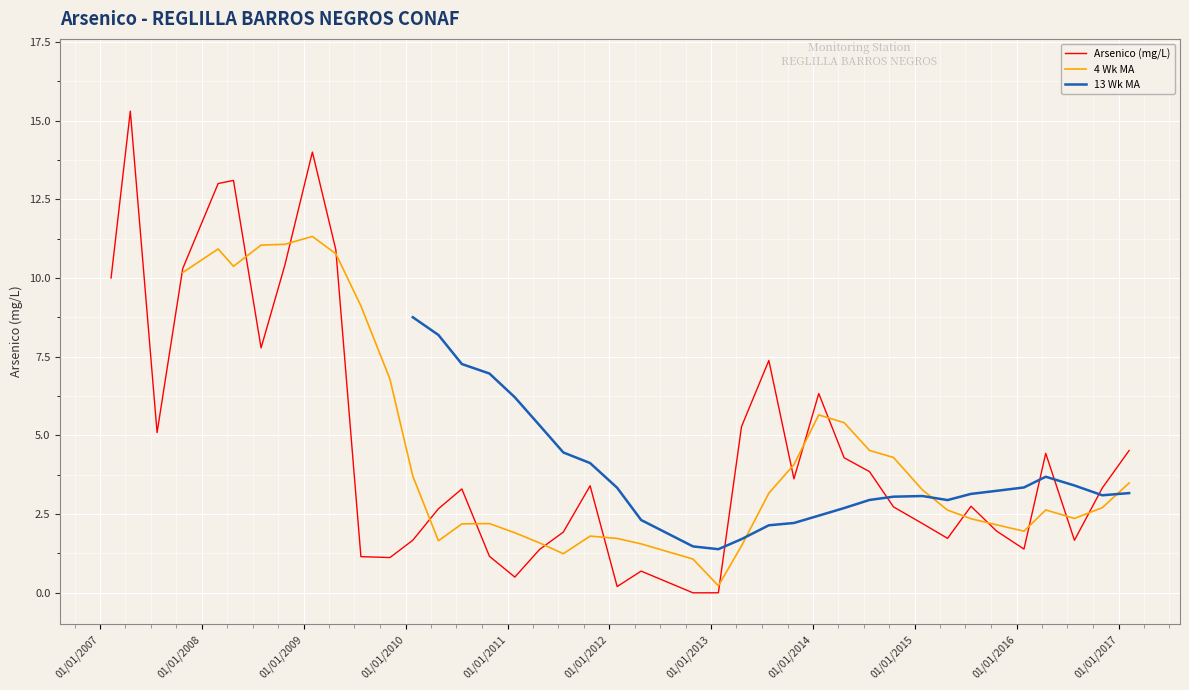

How many positive values does the 13 Wk MA series have?

28